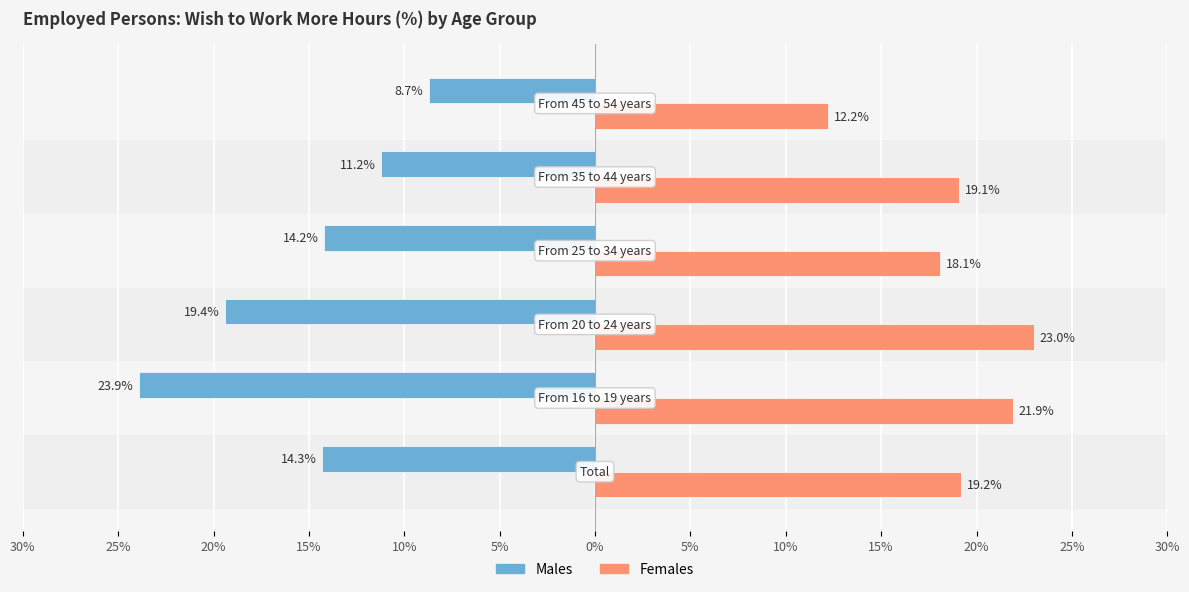

What are all the series names shown in the legend?

Males, Females